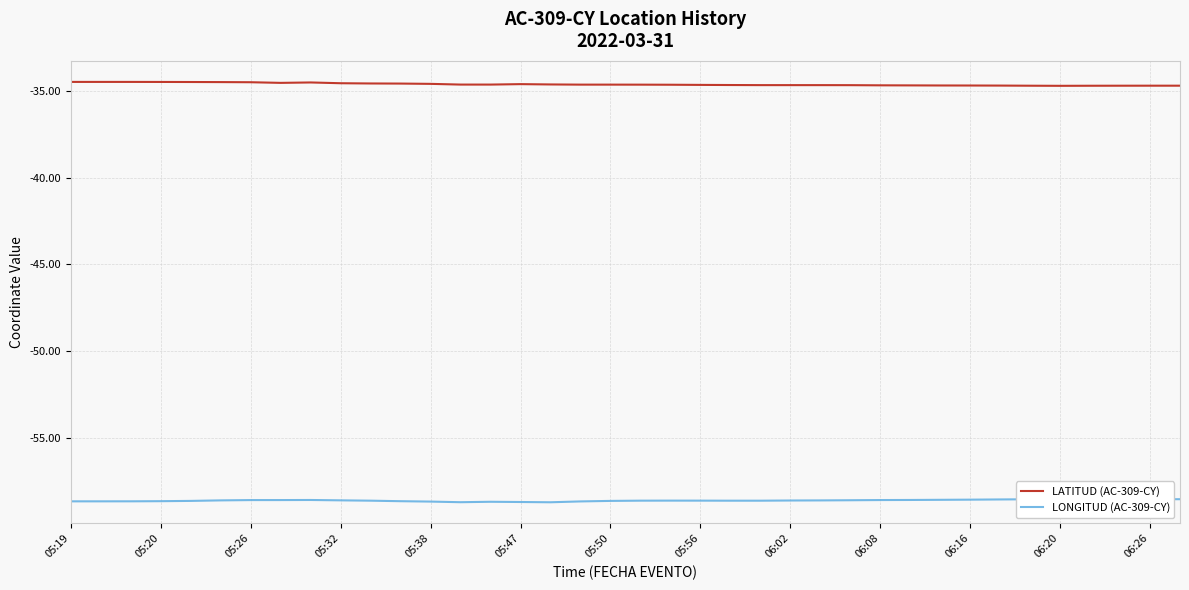

Reading right to left, extract all data points from this chart.

LATITUD (AC-309-CY): -34.7	-34.7	-34.7	-34.7	-34.7	-34.7	-34.7	-34.7	-34.7	-34.7	-34.7	-34.7	-34.7	-34.7	-34.7	-34.7	-34.6	-34.6	-34.6	-34.6	-34.6	-34.6	-34.6	-34.6	-34.6	-34.6	-34.6	-34.6	-34.6	-34.5	-34.5	-34.5	-34.5	-34.5	-34.5	-34.5	-34.5	-34.5
LONGITUD (AC-309-CY): -58.5	-58.5	-58.5	-58.5	-58.5	-58.5	-58.6	-58.6	-58.6	-58.6	-58.6	-58.6	-58.6	-58.6	-58.6	-58.6	-58.6	-58.6	-58.6	-58.6	-58.7	-58.7	-58.7	-58.7	-58.7	-58.7	-58.7	-58.6	-58.6	-58.6	-58.6	-58.6	-58.6	-58.6	-58.7	-58.7	-58.7	-58.7